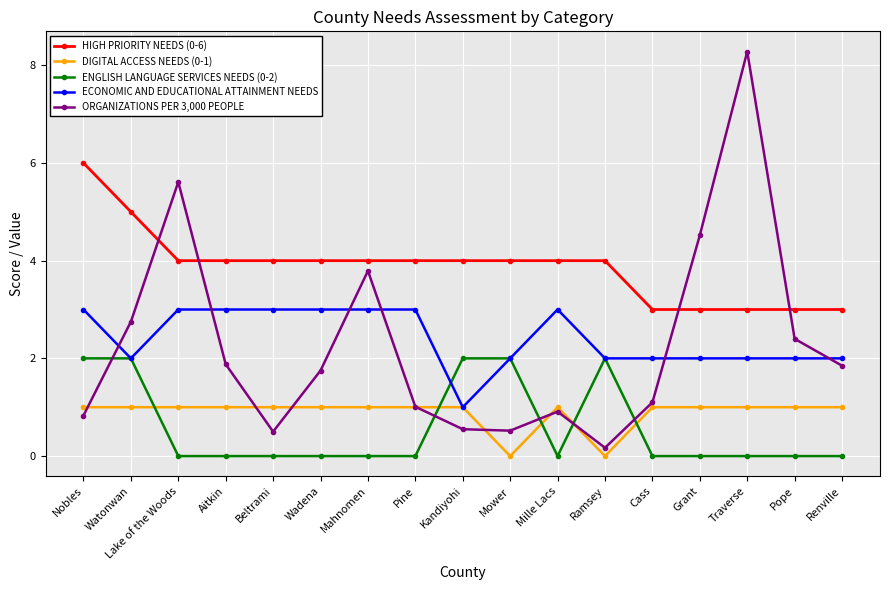

The value of HIGH PRIORITY NEEDS (0-6) at Lake of the Woods is 6.2. True or false?

False